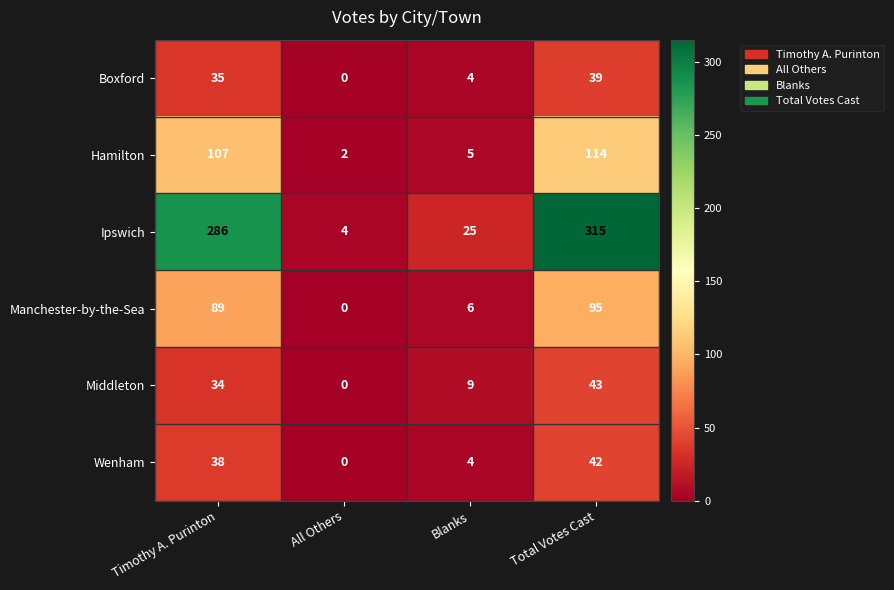

What is the total value across all series at Blanks?

53